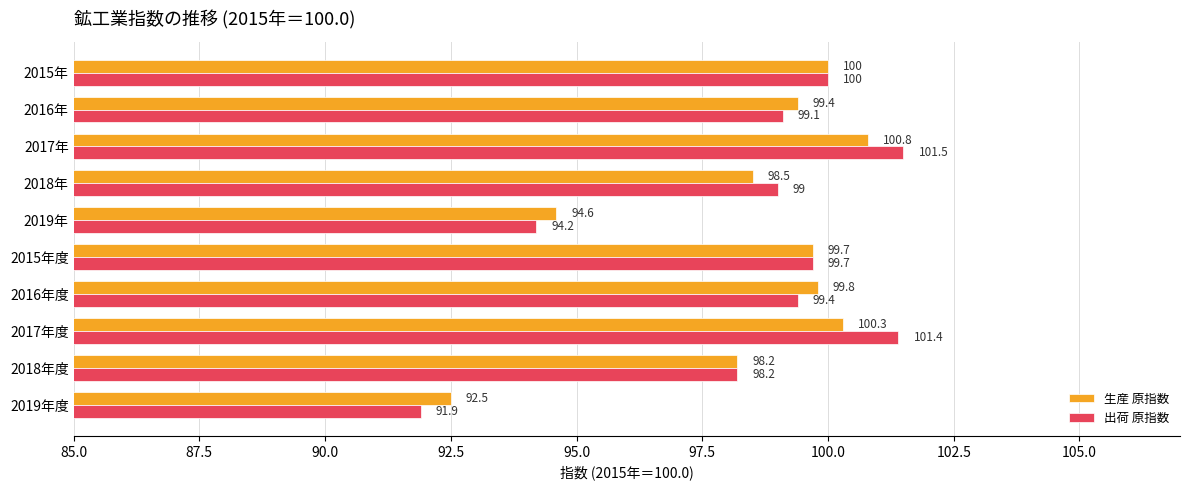

What are all the series names shown in the legend?

生産 原指数, 出荷 原指数